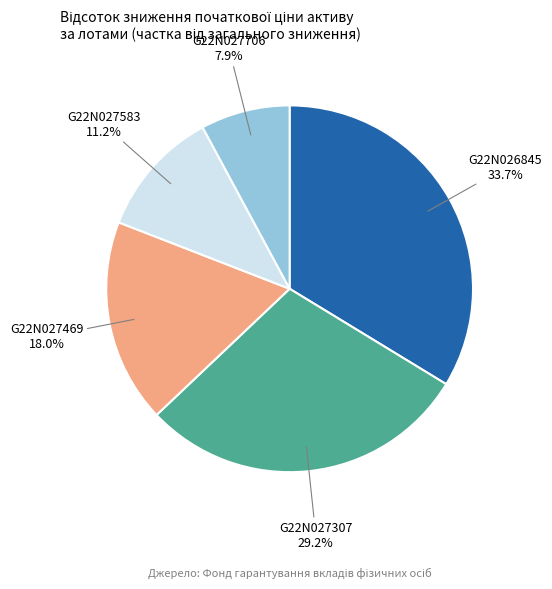

Which has a higher value, G22N027469 or G22N027706?

G22N027469